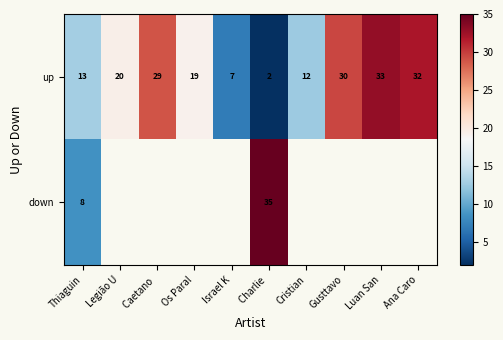

Rank the categories by up value from lowest to highest.

Charlie , Israel K, Cristian, Thiaguin, Os Paral, Legião U, Caetano , Gusttavo, Ana Caro, Luan San